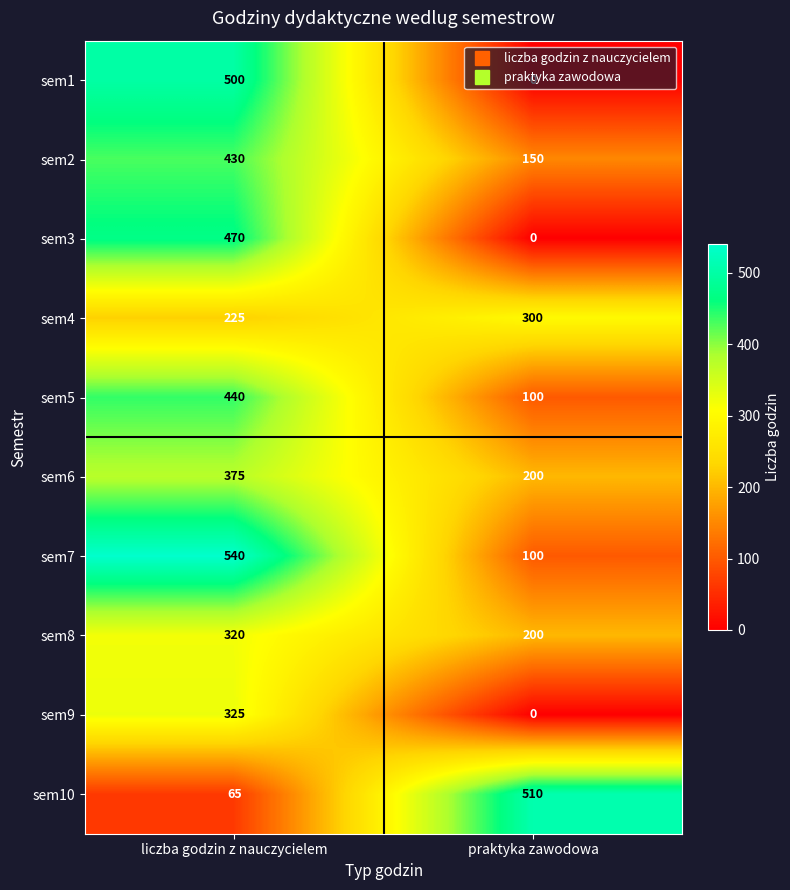

Which series has the largest total across all categories?

sem7